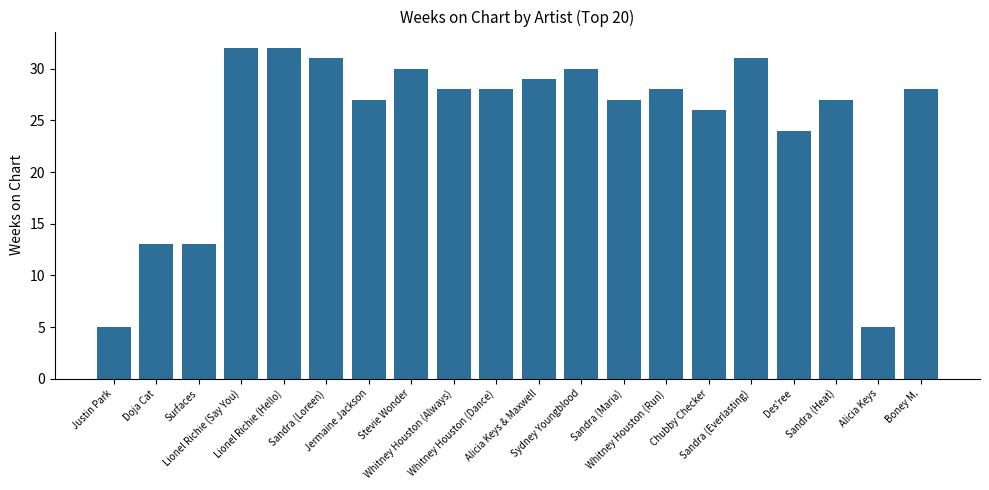

Approximately how many times larger is the value at Sandra (Everlasting) compared to Justin Park?

6.2